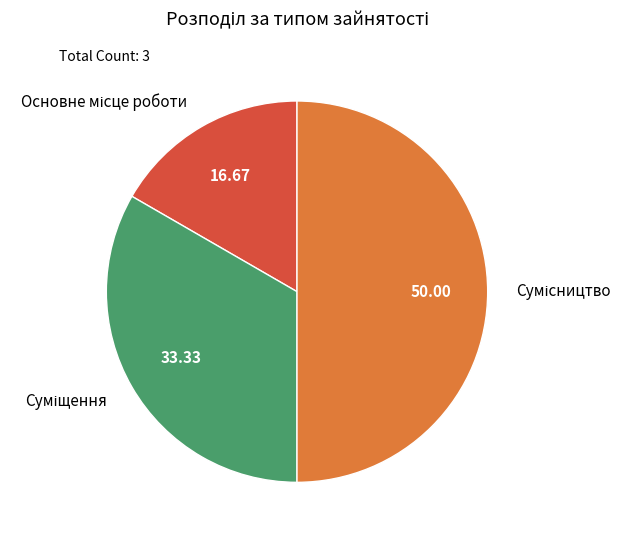

How many slices are in this pie chart?

3